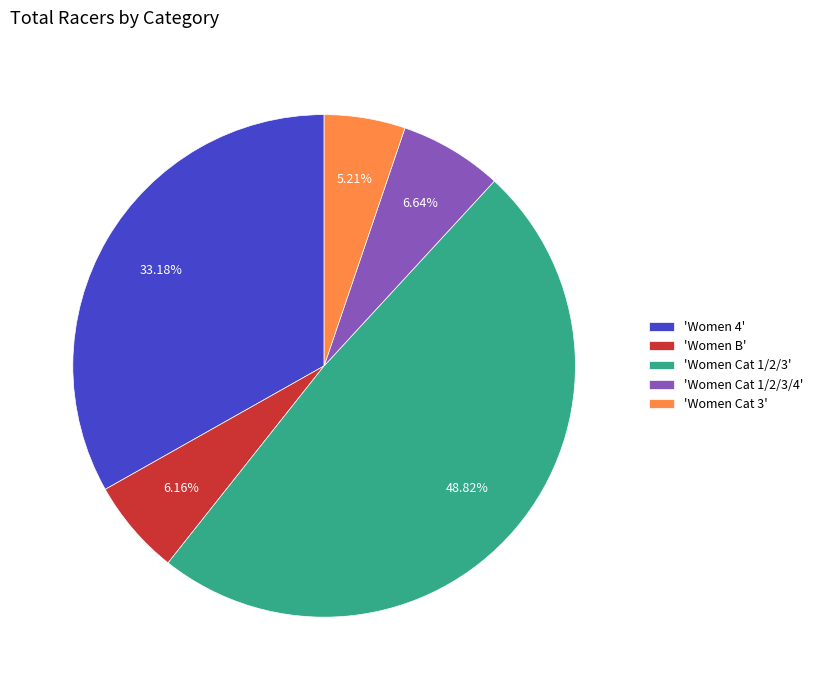

Does 'Women Cat 3' represent more than half of the total?

No